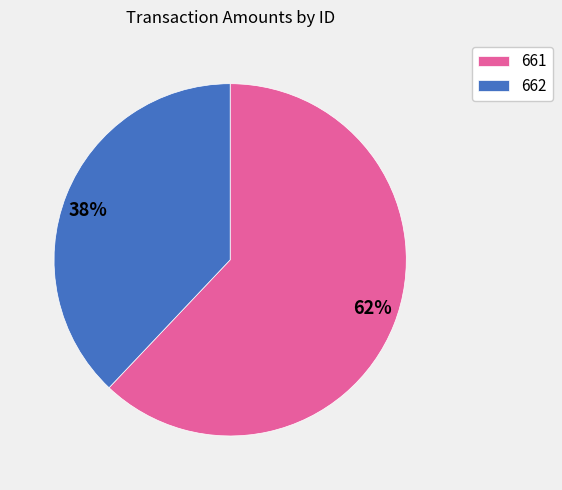

What is the majority slice?

661